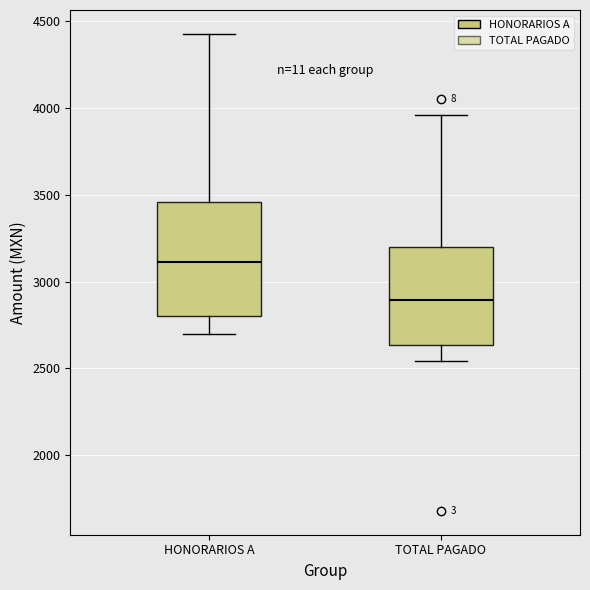

Which box is the tallest, from its lower edge to its upper edge?

HONORARIOS A